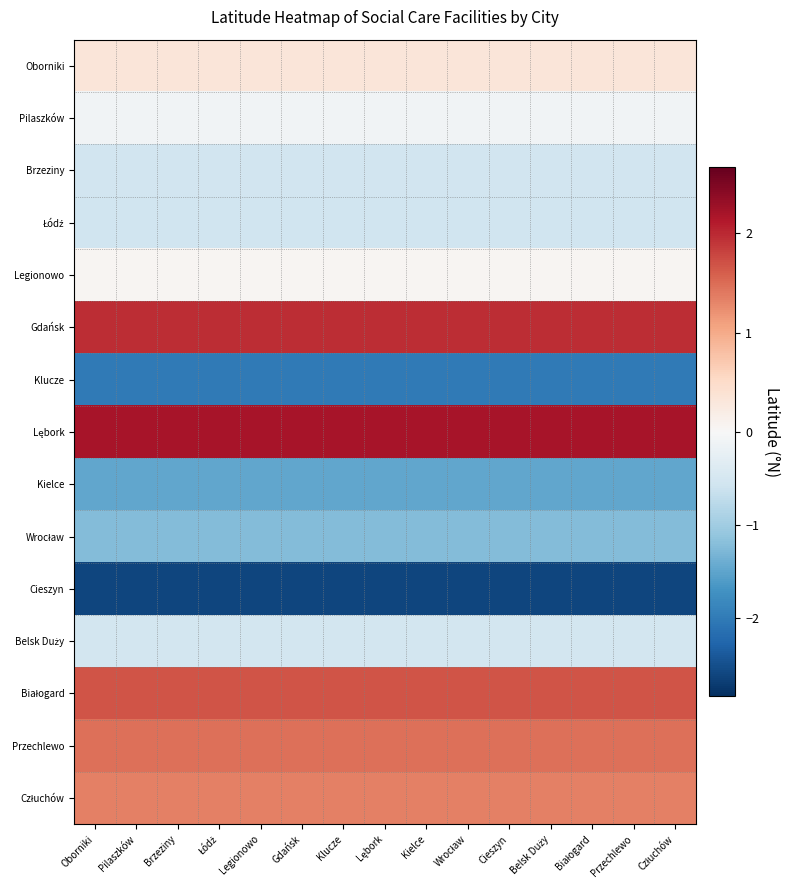

At which category is the sum across all series the highest?

Oborniki